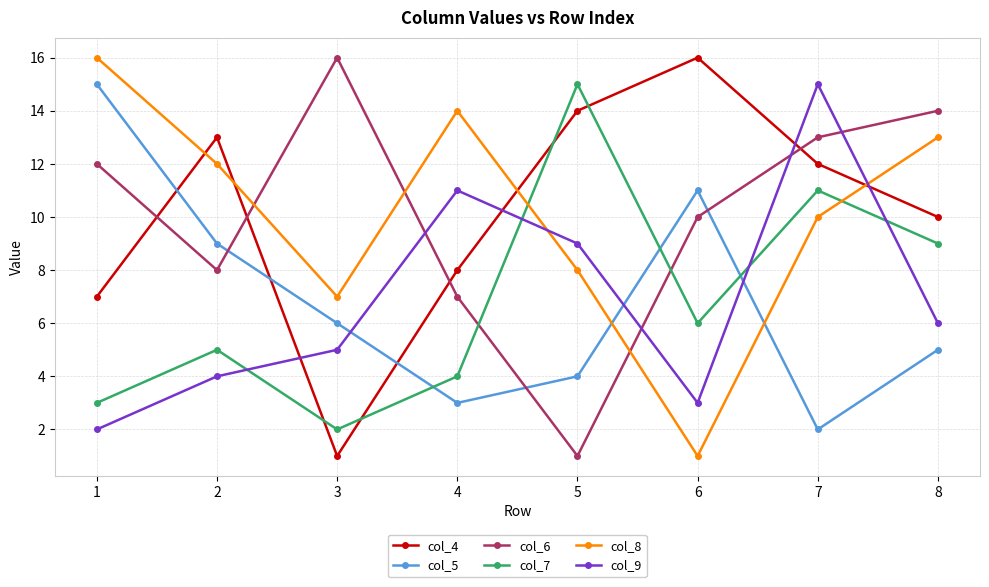

At 3, list the series in order from largest to smallest.

col_6, col_8, col_5, col_9, col_7, col_4